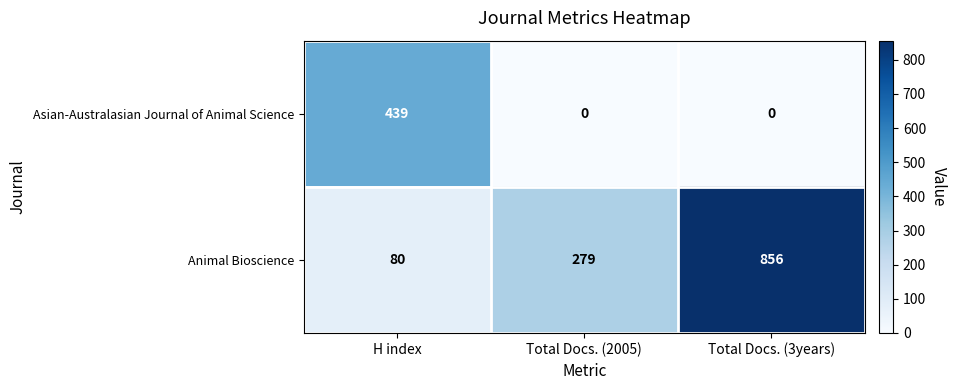

What is the difference between the maximum and minimum values in the Asian-Australasian Journal of Animal Science series?

439